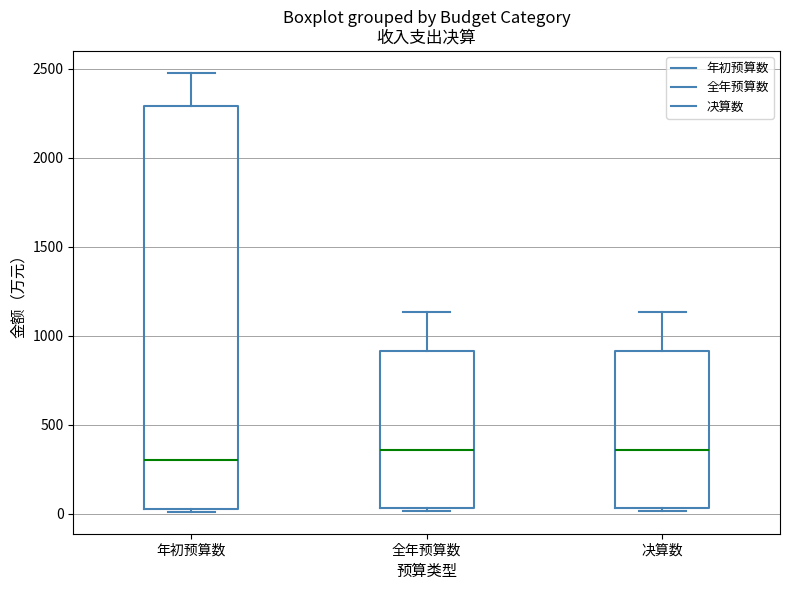

Which box is the tallest, from its lower edge to its upper edge?

年初预算数